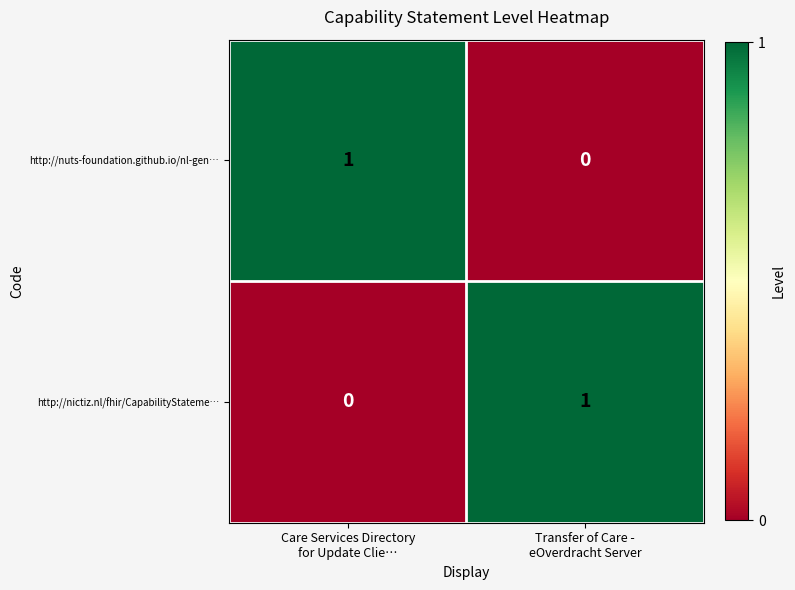

Reading right to left, what are all the values shown in this chart?

http://nuts-foundation.github.io/nl-gen…: 0	1
http://nictiz.nl/fhir/CapabilityStateme…: 1	0